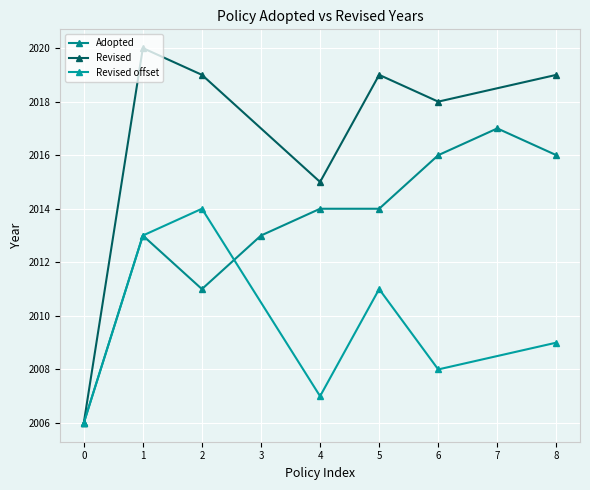

What is the value of the Adopted point at the 9th from the left?

2016